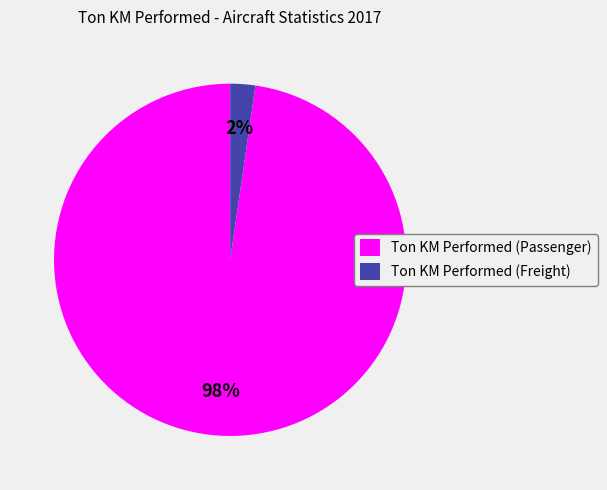

Is Ton KM Performed (Passenger) the majority of the pie?

Yes